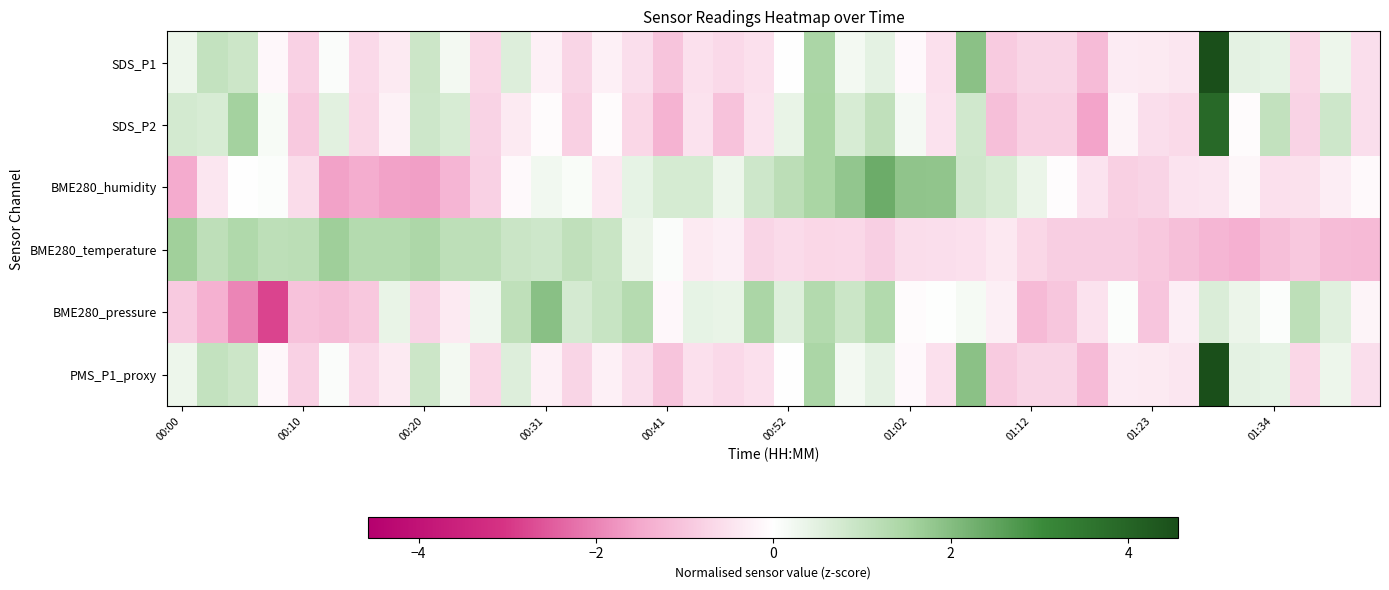

List the series in order of their peak value, highest first.

SDS_P1, PMS_P1_proxy, SDS_P2, BME280_humidity, BME280_pressure, BME280_temperature